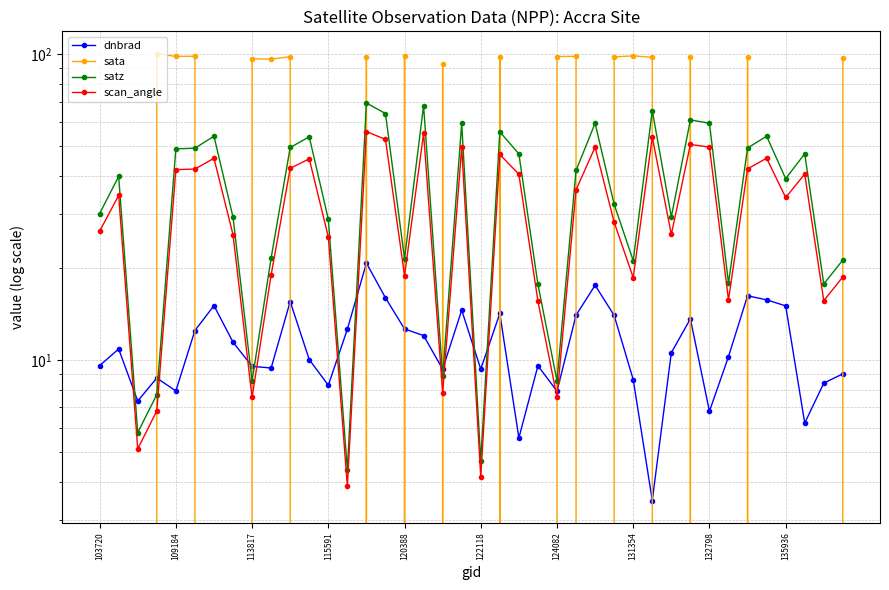

Rank the categories by dnbrad value from highest to lowest.

14, 26, 34, 15, 35, 10, 124082, 36, 19, 21, 25, 27, 31, 16, 13, 122118, 17, 131354, 109184, 30, 33, 11, 103720, 23, 132798, 135936, 20, 18, 39, 115591, 28, 38, 12, 120388, 24, 113817, 32, 37, 22, 29